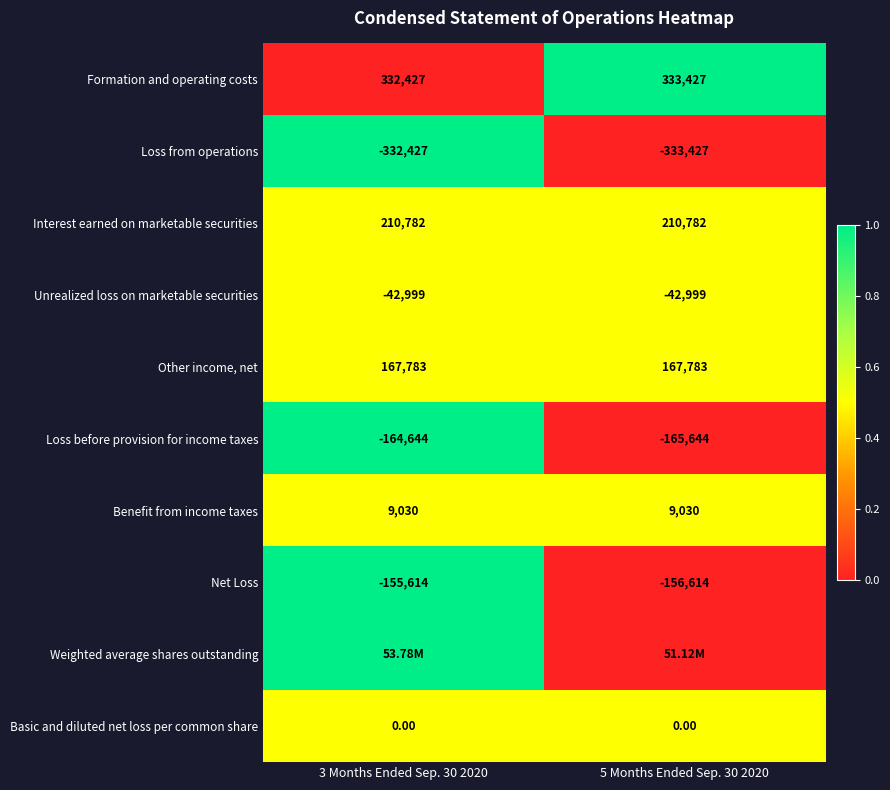

What is the average value of the Loss before provision for income taxes series?

-165144